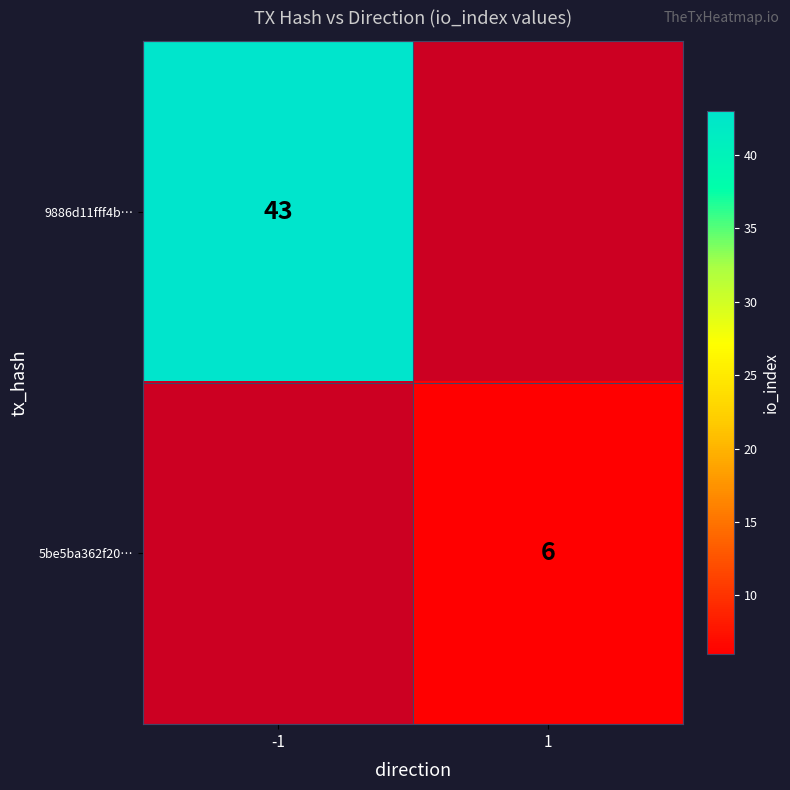

At how many categories does at least one series exceed 34?

1